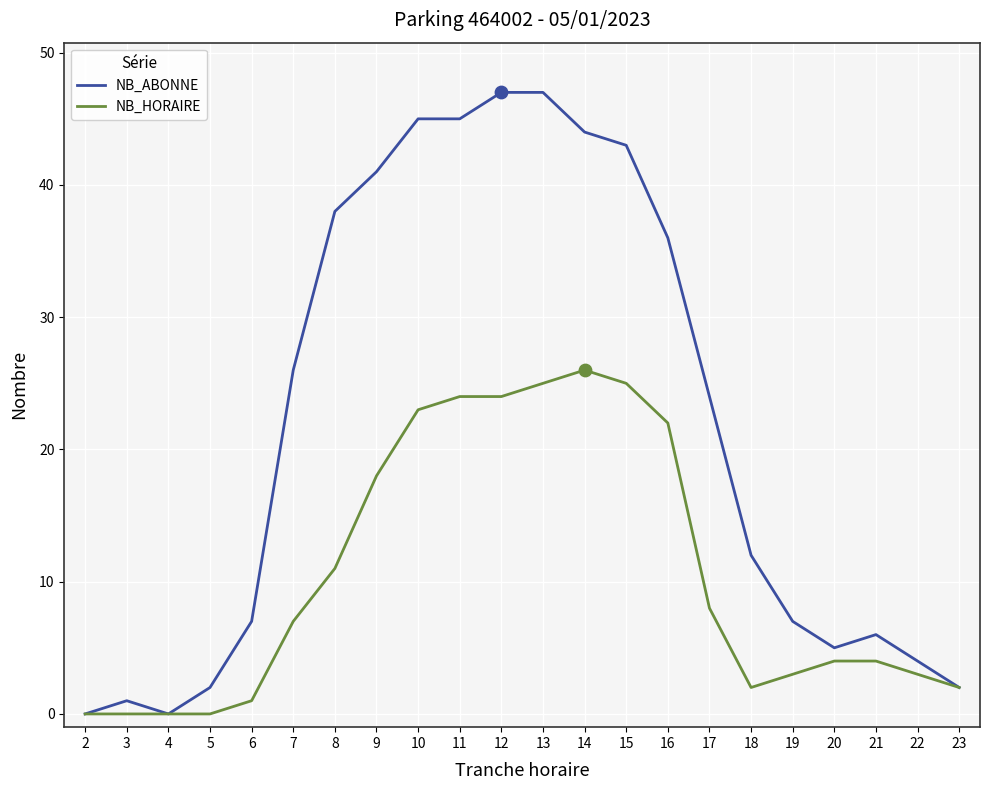

At which category is the sum across all series the highest?

13